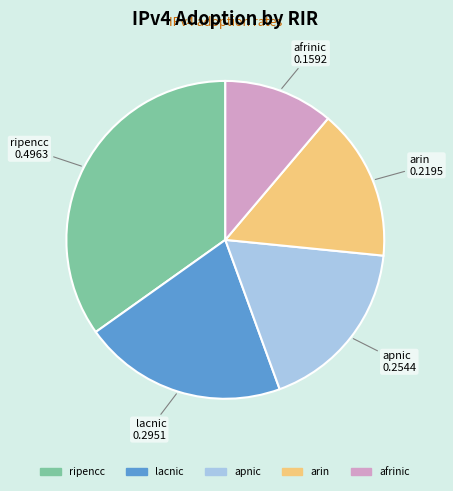

Is it true that arin is 15% of the pie?

True